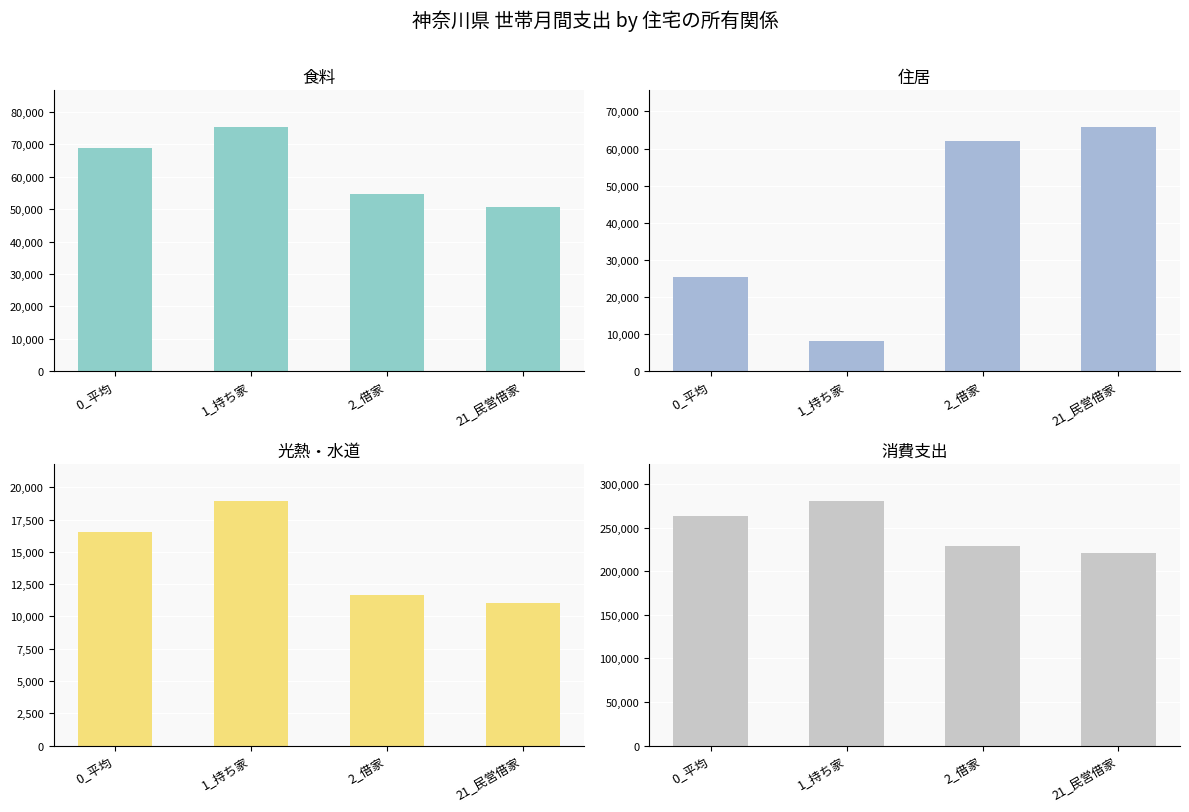

Between 1_持ち家 and 21_民営借家, which series saw the biggest shift?

消費支出